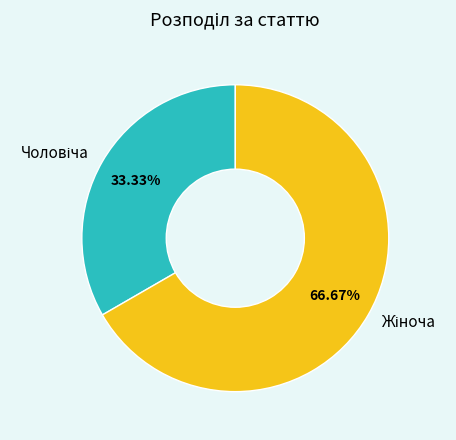

Is there a majority slice in this chart?

Yes